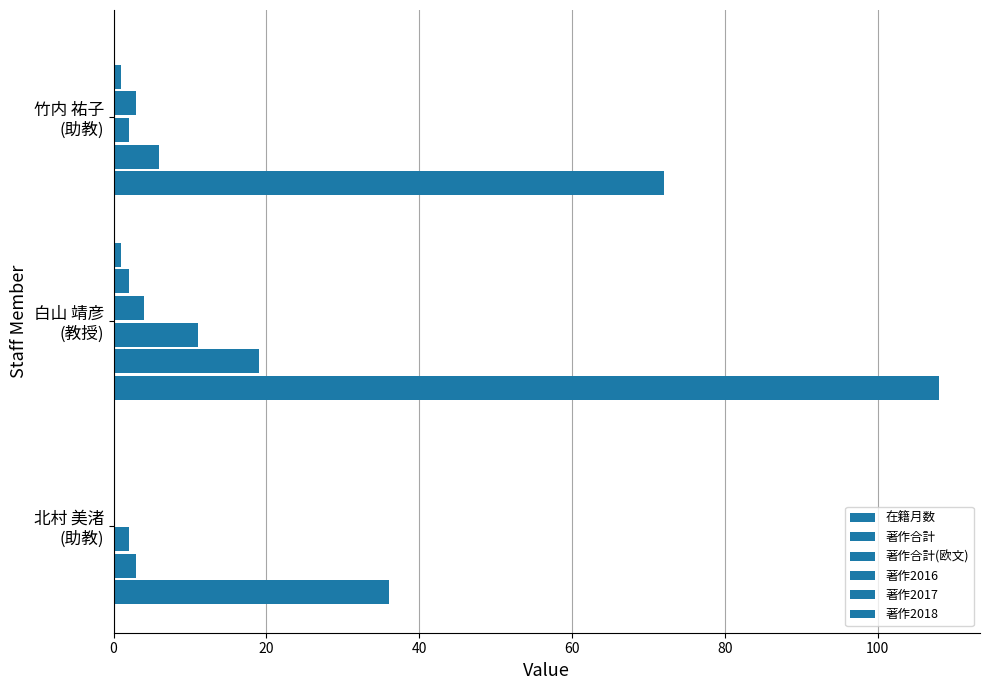

Count the number of data series in this chart.

6